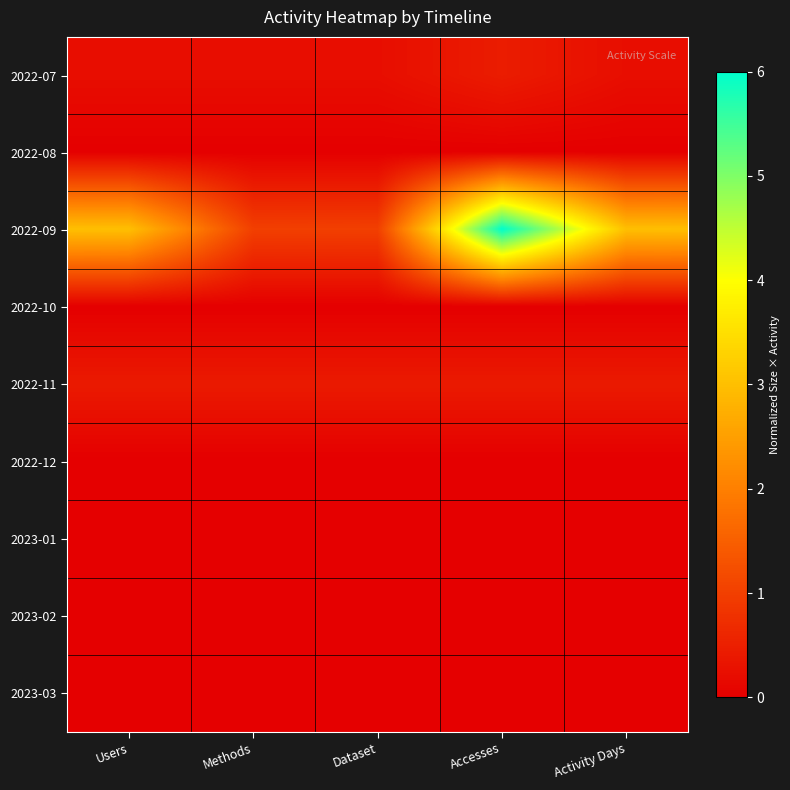

At Users, list the series in order from smallest to largest.

2022-08, 2022-10, 2022-12, 2023-01, 2023-03, 2023-02, 2022-07, 2022-11, 2022-09